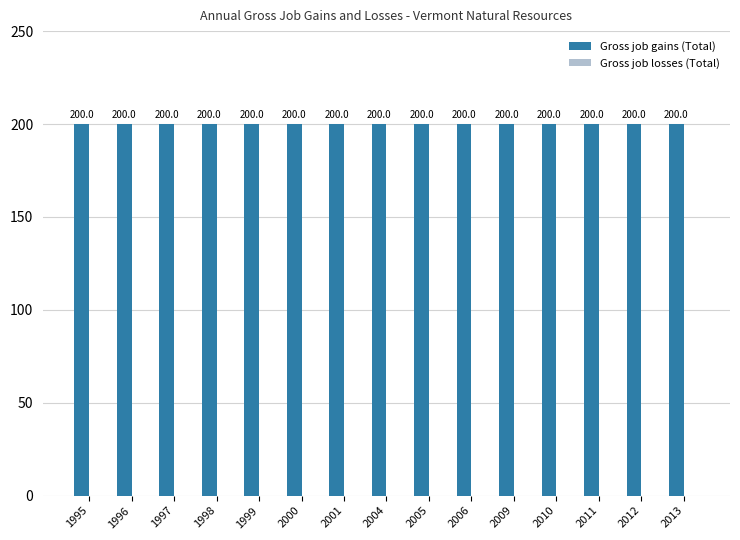

Read the Gross job gains (Total) value at 1996.

200